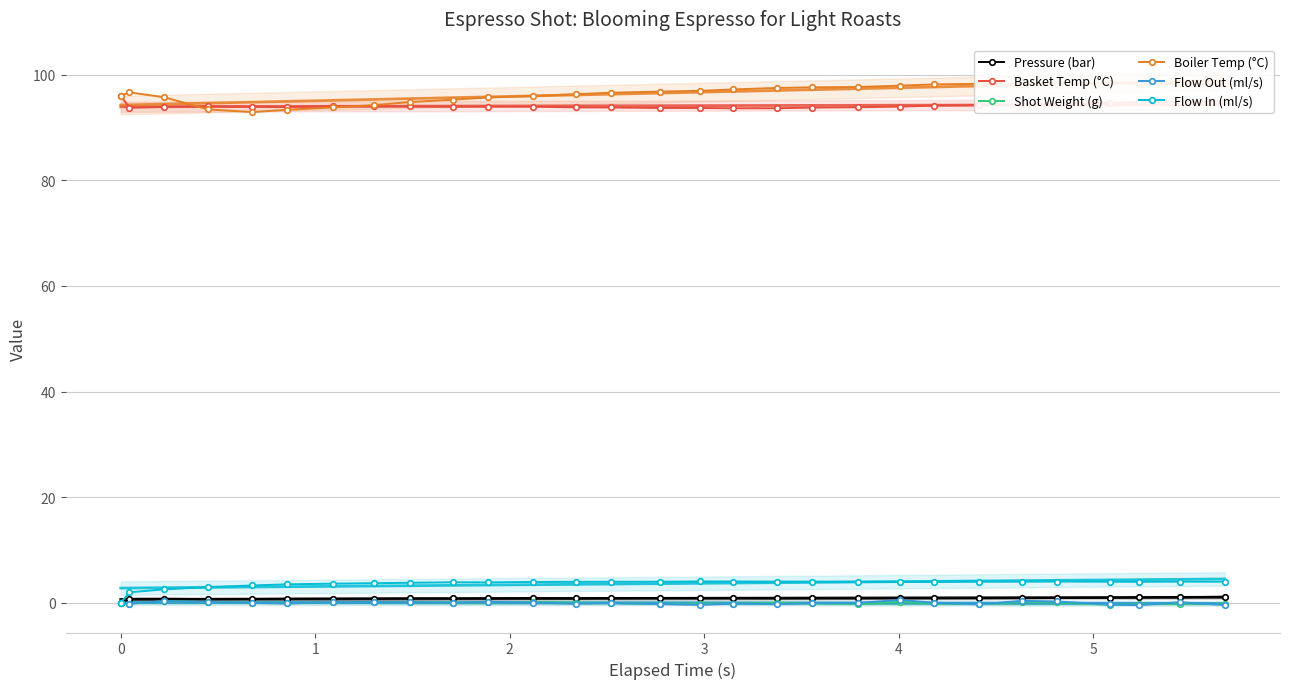

True or false: Basket Temp (°C) and Pressure (bar) intersect in this chart.

False